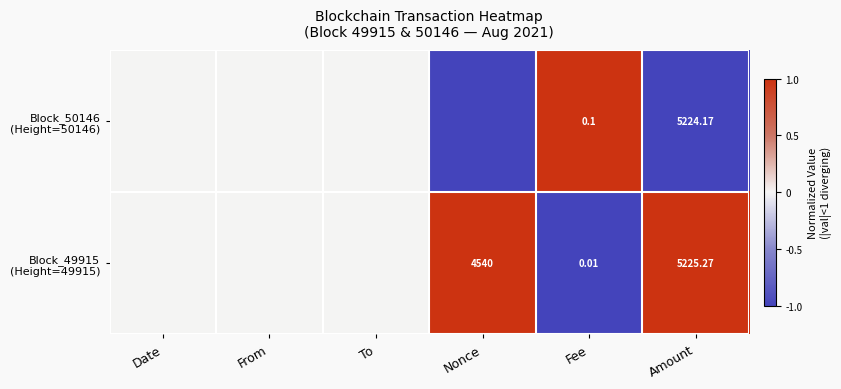

What is the smallest value displayed?

-1